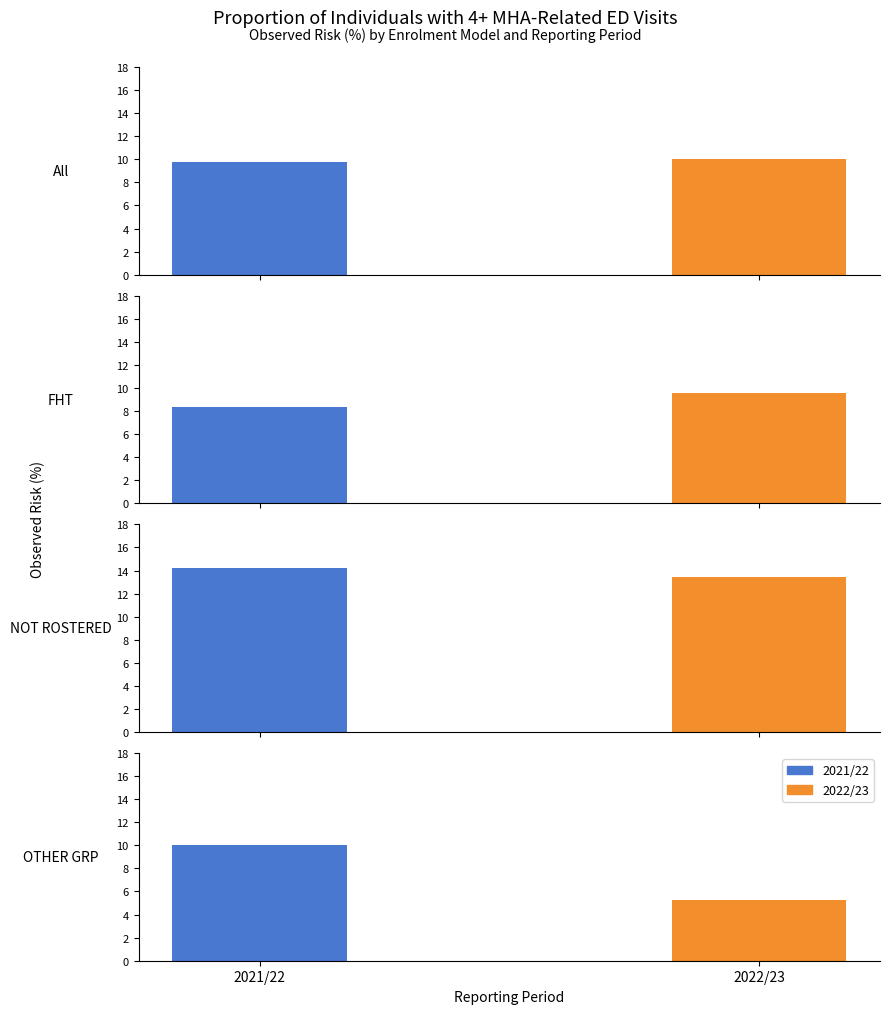

Count the number of data series in this chart.

2